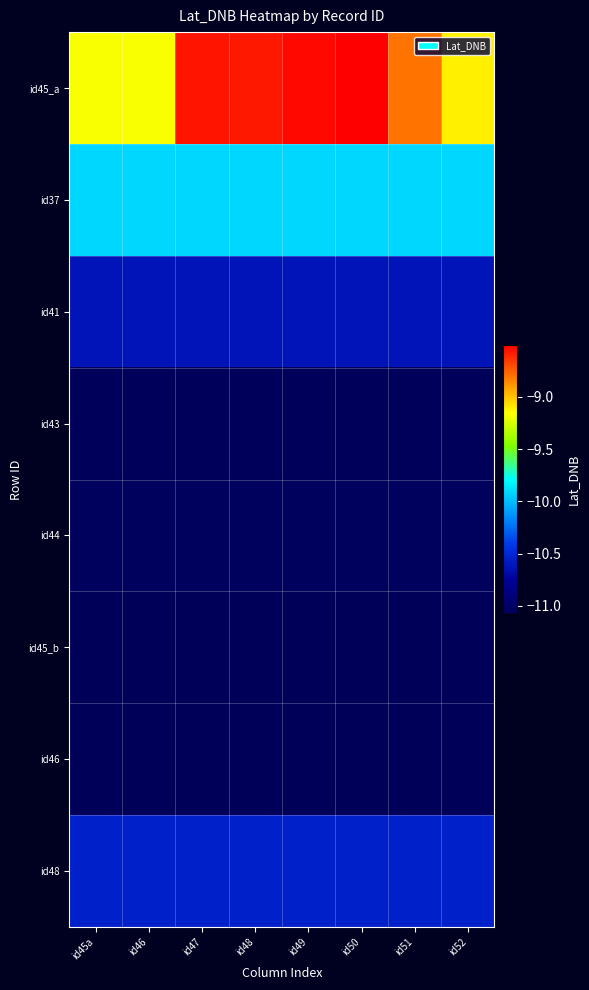

Reading right to left, what are all the values shown in this chart?

id45_a: id52=-9.1	id51=-8.8	id50=-8.5	id49=-8.5	id48=-8.6	id47=-8.6	id46=-9.2	id45a=-9.2
id37: id52=-9.9	id51=-9.9	id50=-9.9	id49=-9.9	id48=-9.9	id47=-9.9	id46=-9.9	id45a=-9.9
id41: id52=-10.6	id51=-10.6	id50=-10.6	id49=-10.6	id48=-10.6	id47=-10.6	id46=-10.6	id45a=-10.6
id43: id52=-11.1	id51=-11.1	id50=-11.1	id49=-11.1	id48=-11.1	id47=-11.1	id46=-11.1	id45a=-11.1
id44: id52=-11.0	id51=-11.0	id50=-11.0	id49=-11.0	id48=-11.0	id47=-11.0	id46=-11.0	id45a=-11.0
id45_b: id52=-11.1	id51=-11.1	id50=-11.1	id49=-11.1	id48=-11.1	id47=-11.1	id46=-11.1	id45a=-11.1
id46: id52=-11.1	id51=-11.1	id50=-11.1	id49=-11.1	id48=-11.1	id47=-11.1	id46=-11.1	id45a=-11.1
id48: id52=-10.6	id51=-10.6	id50=-10.6	id49=-10.6	id48=-10.6	id47=-10.6	id46=-10.6	id45a=-10.6